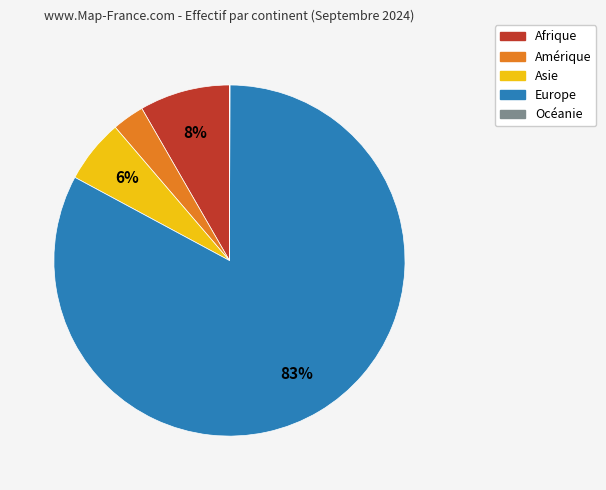

The Asie slice represents 1% of the pie. True or false?

False